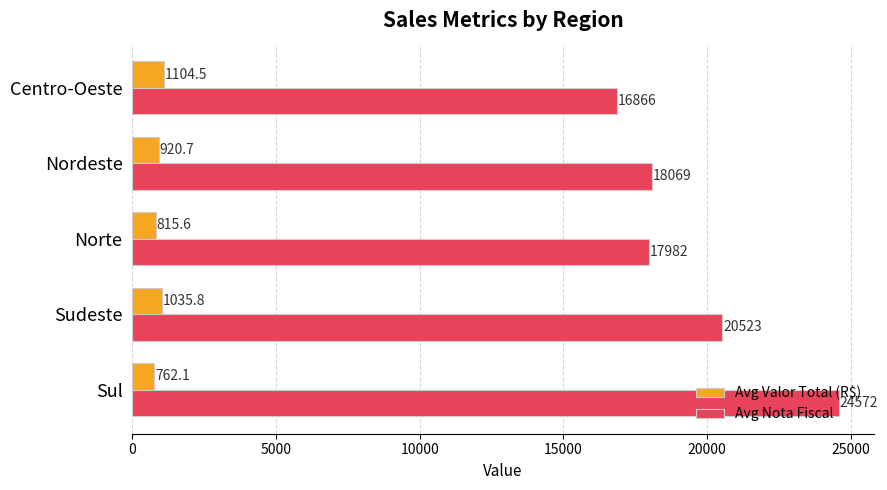

Rank the series at Norte from highest to lowest value.

Avg Nota Fiscal, Avg Valor Total (R$)